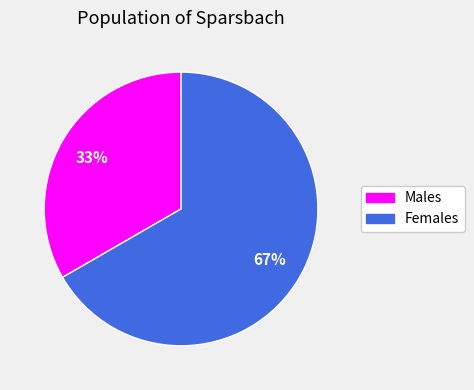

To the nearest percent, what is the average slice percentage?

50%